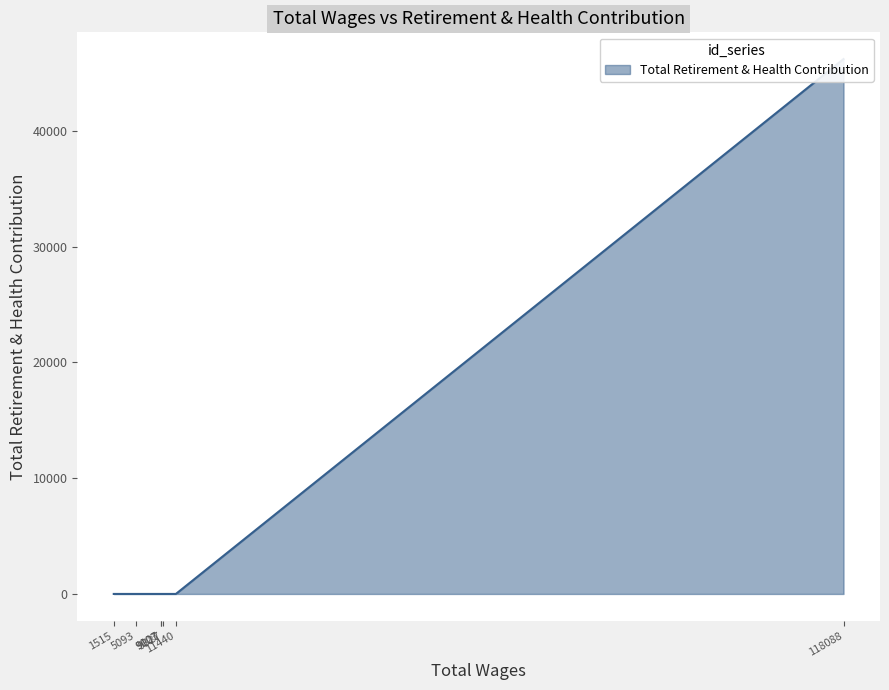

Count the number of data series in this chart.

1